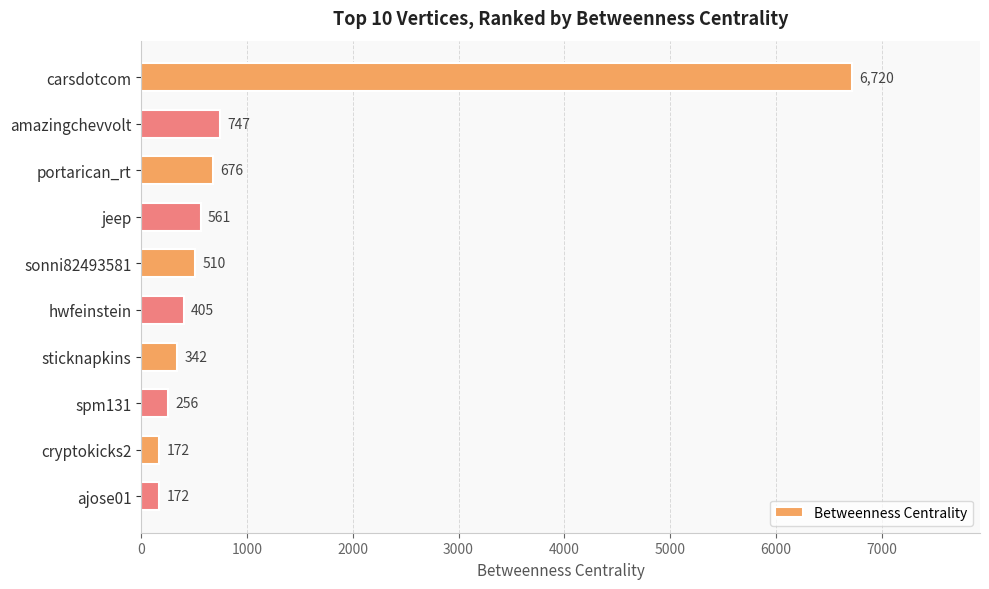

What is the difference between the second highest and minimum values?

575